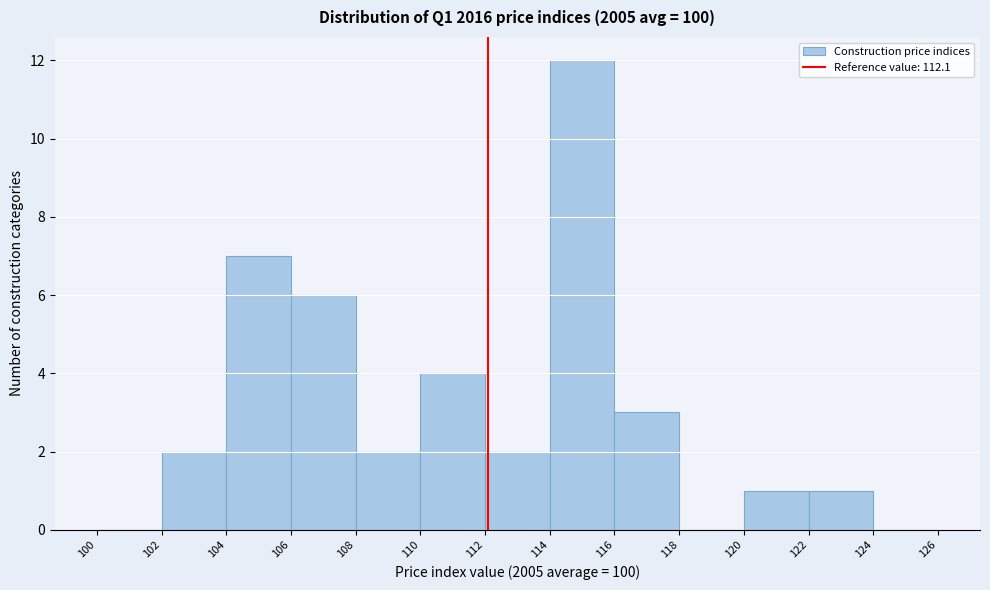

Over which range of the x-axis is the bar tallest?

114 to 116